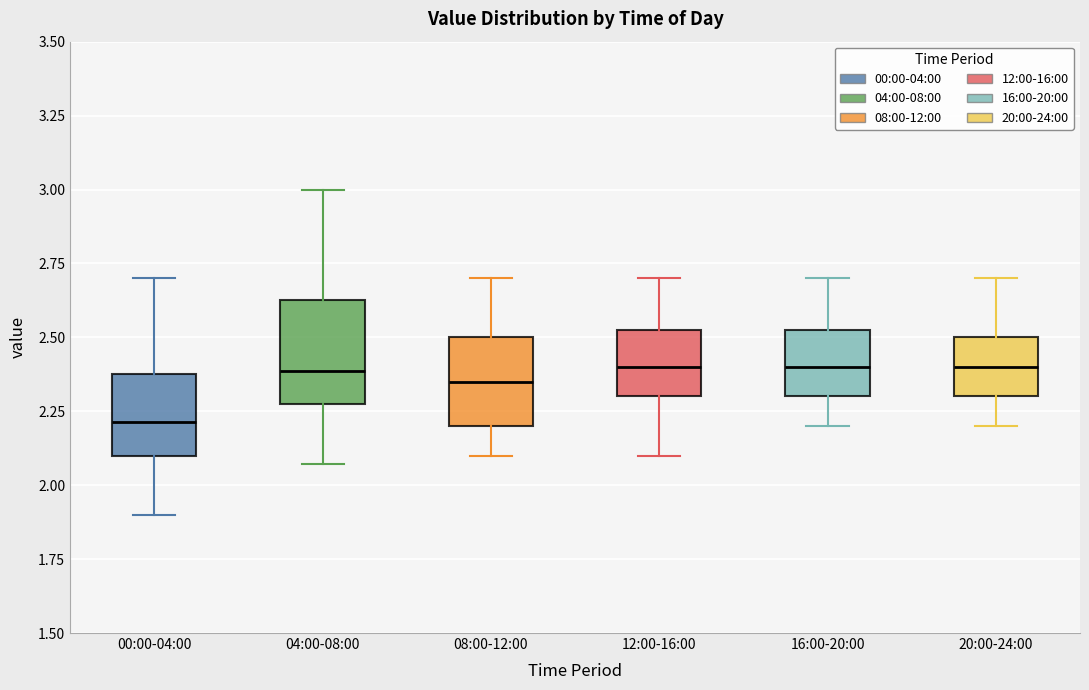

Reading left to right, read every box against the y-axis: the position of its median line, the range the box covers, and the ends of its whiskers. The values are not printed on the chart, so give them approximately, as read against the axis.

00:00-04:00: median 2.20, box 2.10 to 2.40, whiskers 1.90 to 2.70
04:00-08:00: median 2.40, box 2.30 to 2.65, whiskers 2.05 to 3.00
08:00-12:00: median 2.35, box 2.20 to 2.50, whiskers 2.10 to 2.70
12:00-16:00: median 2.40, box 2.30 to 2.55, whiskers 2.10 to 2.70
16:00-20:00: median 2.40, box 2.30 to 2.55, whiskers 2.20 to 2.70
20:00-24:00: median 2.40, box 2.30 to 2.50, whiskers 2.20 to 2.70